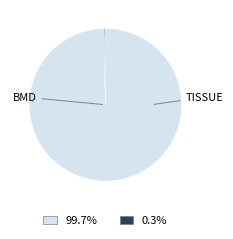

Is there a majority slice in this chart?

Yes